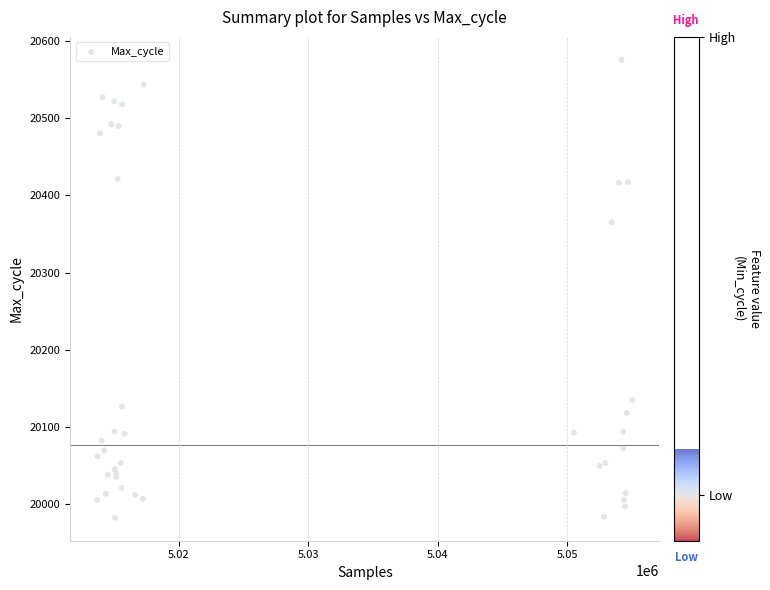

What Y value in the scatter plot is closest to 20278?

20365.1